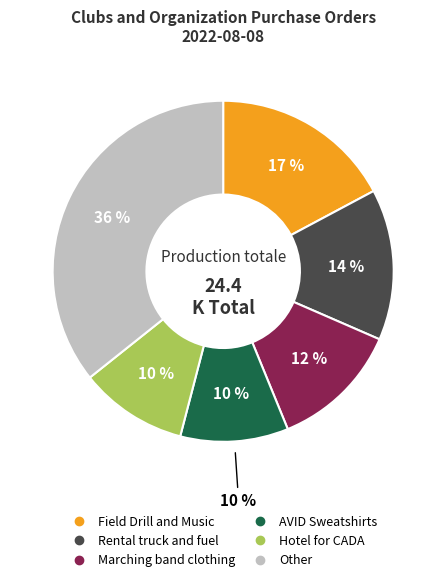

What percentage is the Rental truck and fuel for events slice, to the nearest percent?

14%